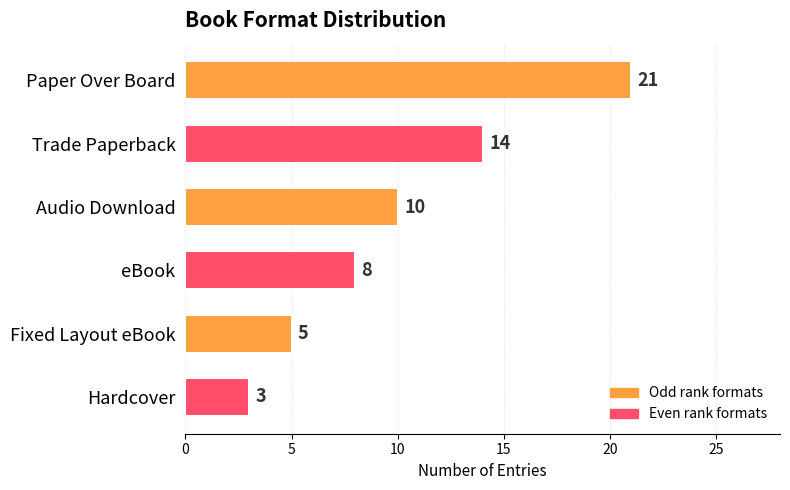

Are the bars grouped side by side (vs. stacked)?

No